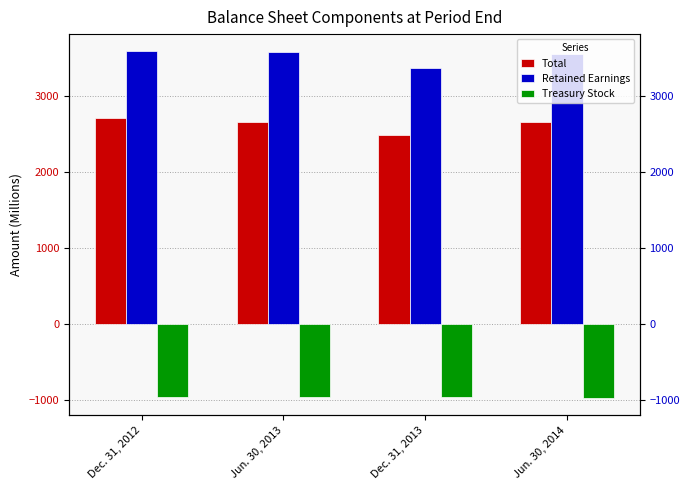

What is the difference between the highest and lowest values at Dec. 31, 2013?

4332.4